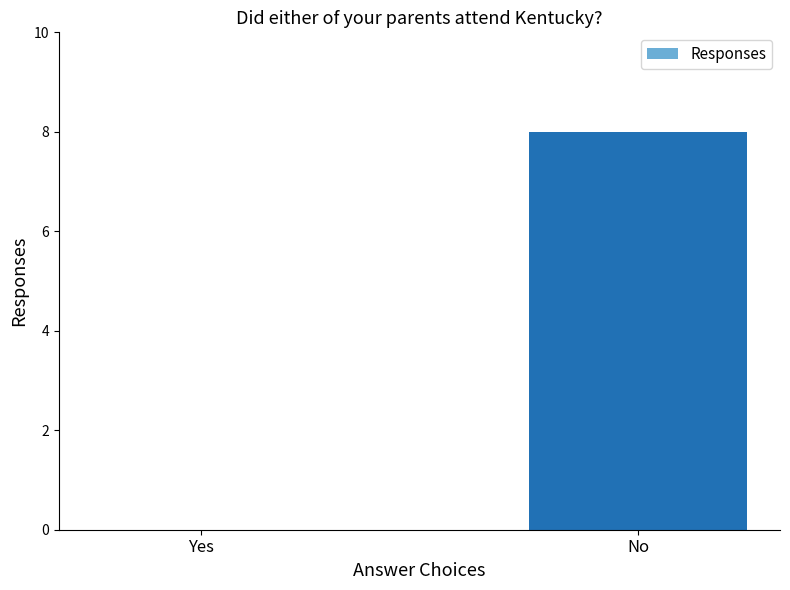

Reading right to left, transcribe all the data shown in this chart.

No=8	Yes=0